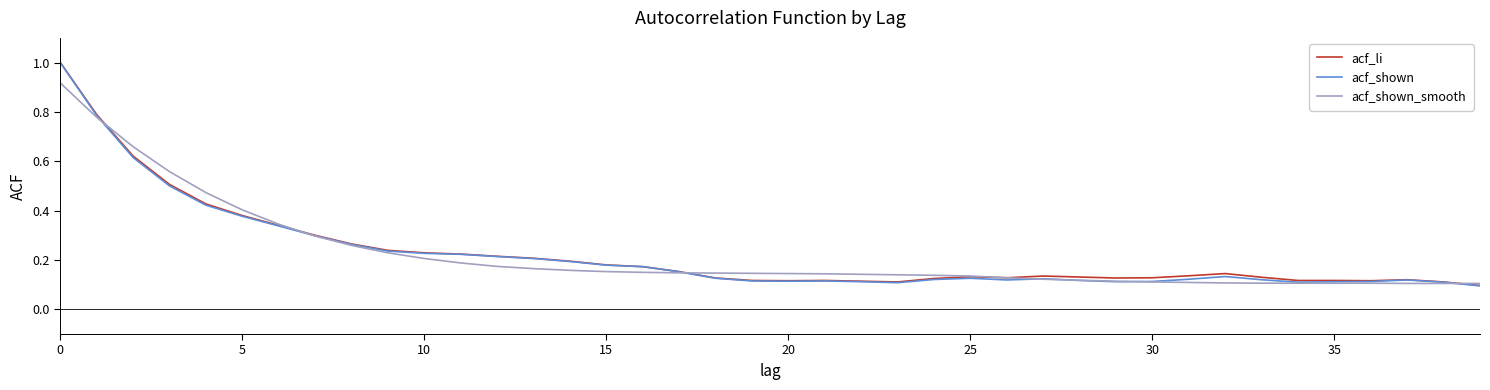

Count the acf_shown values in the range 0 to 1.

40